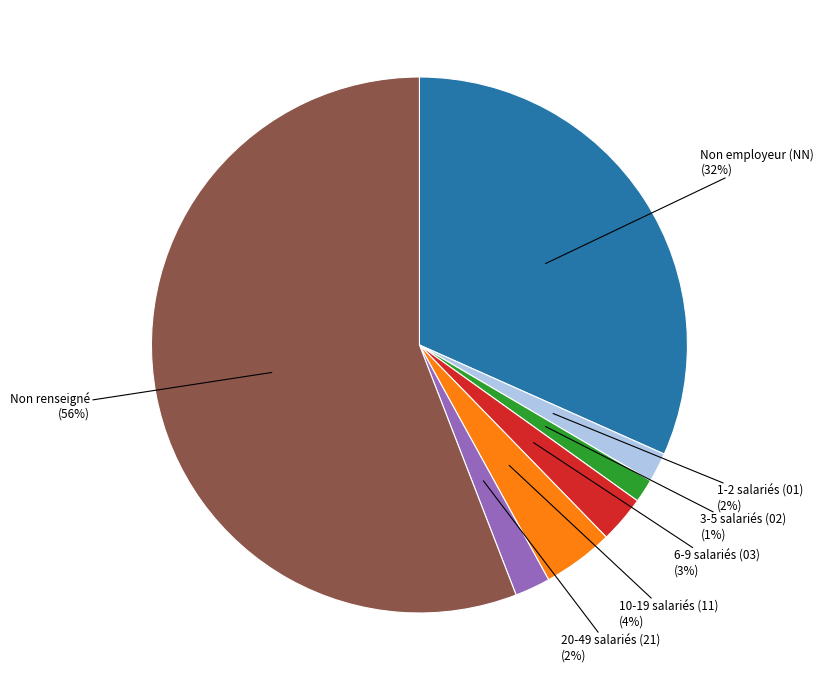

To the nearest percent, what is the average slice percentage?

14%